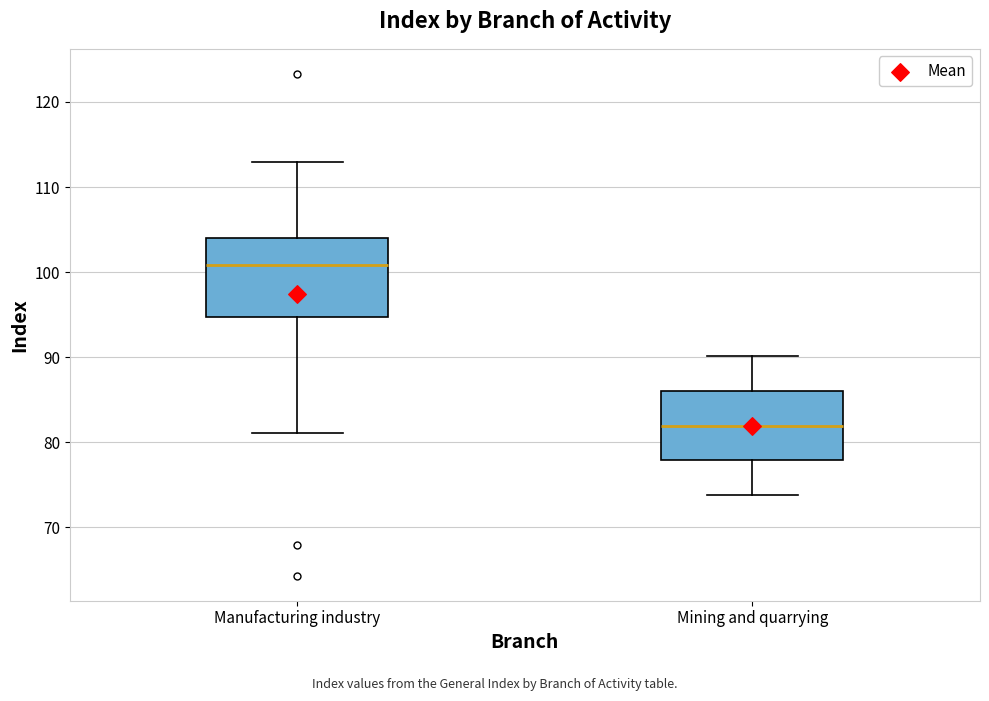

Reading left to right, read every box against the y-axis: the position of its median line, the range the box covers, and the ends of its whiskers. The values are not printed on the chart, so give them approximately, as read against the axis.

Manufacturing industry: median 101, box 95 to 104, whiskers 81 to 113
Mining and quarrying: median 82, box 78 to 86, whiskers 74 to 90